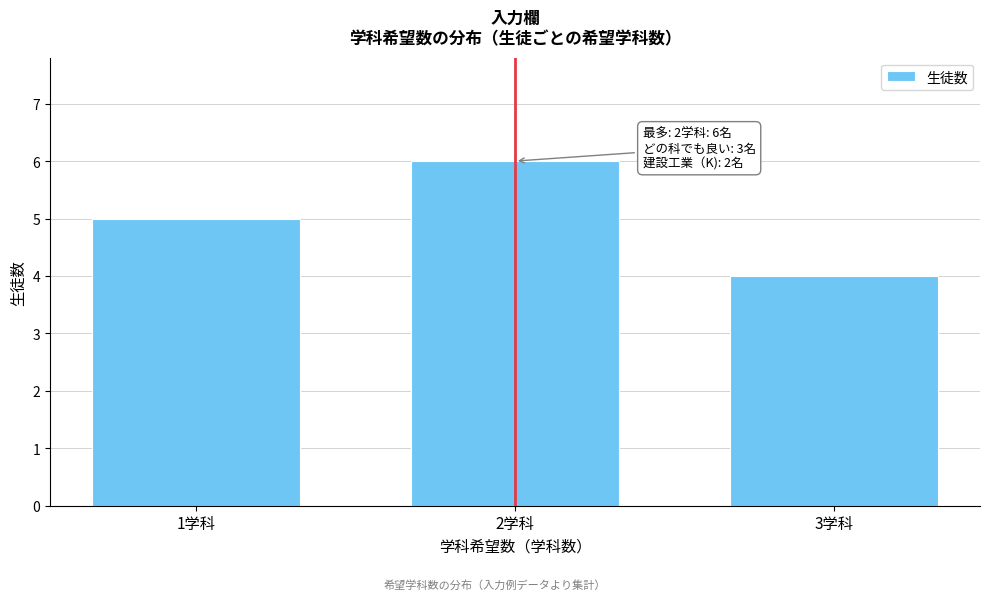

Reading left to right, list all the values displayed in this chart.

5	6	4